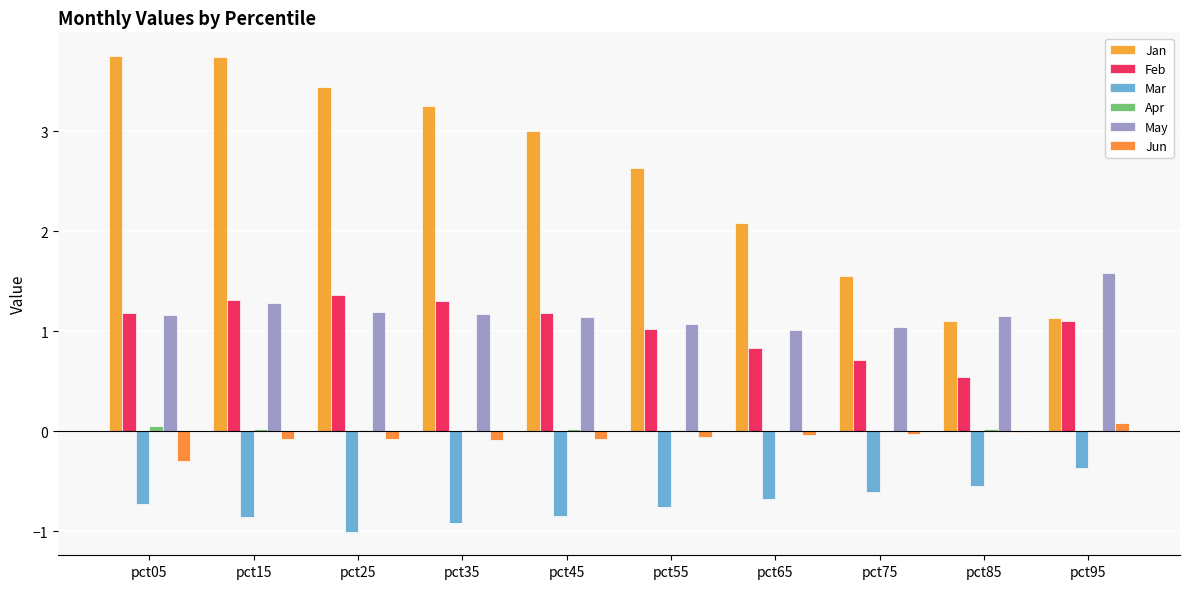

What is the sum of the Mar values at pct85 and pct45?

-1.4